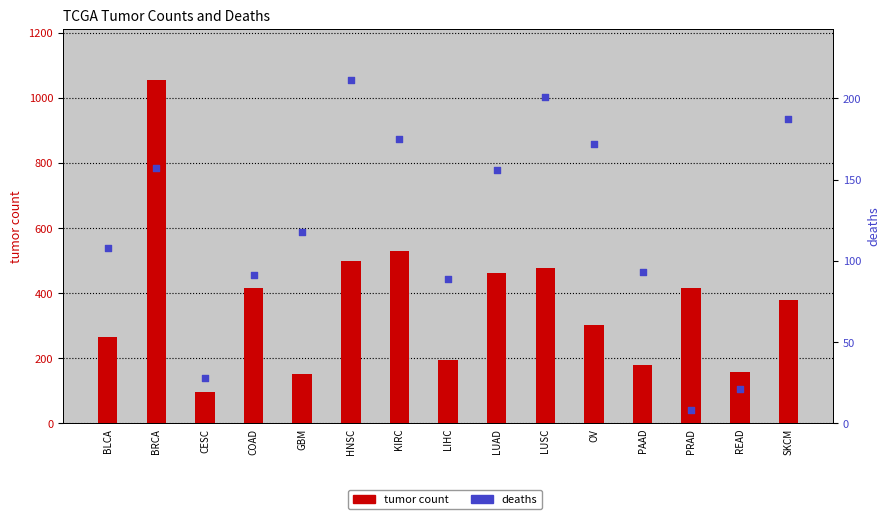

At how many categories does at least one series exceed 1029?

1